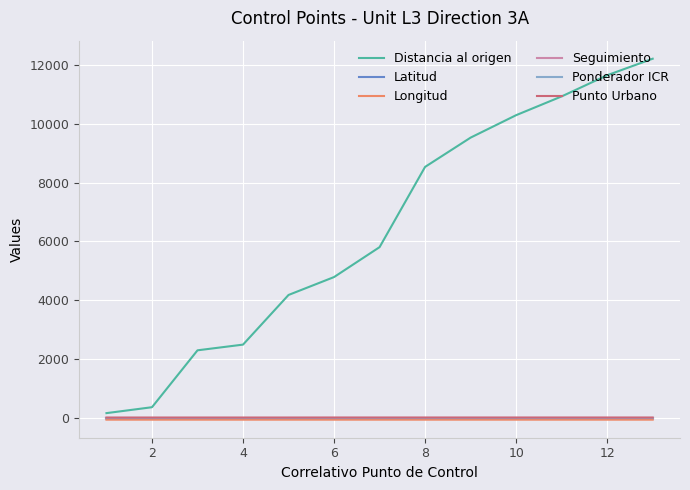

Which series has the largest range (max minus min)?

Distancia al origen